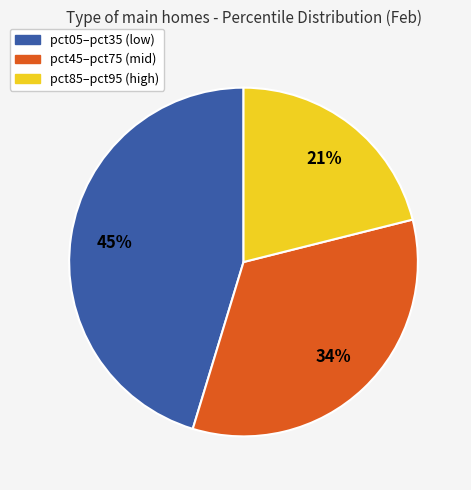

To the nearest percent, what is the combined percentage of pct05–pct35 (low) and pct45–pct75 (mid)?

79%